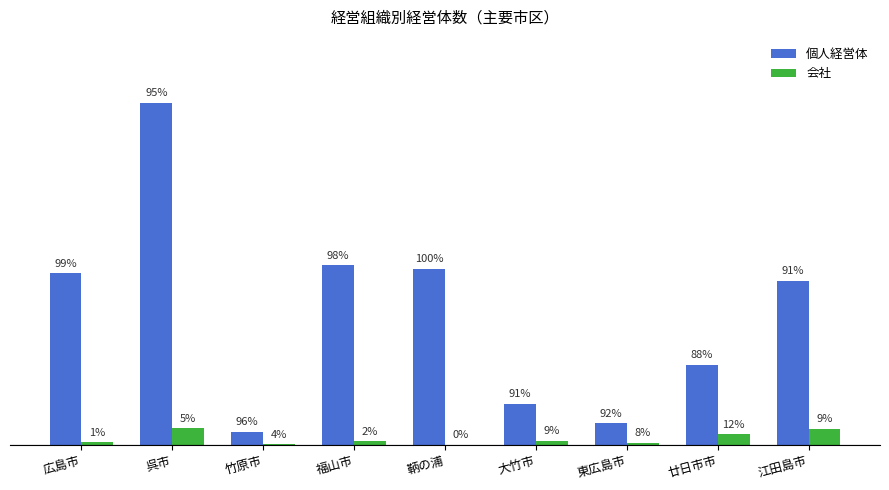

Are the bars horizontal?

No